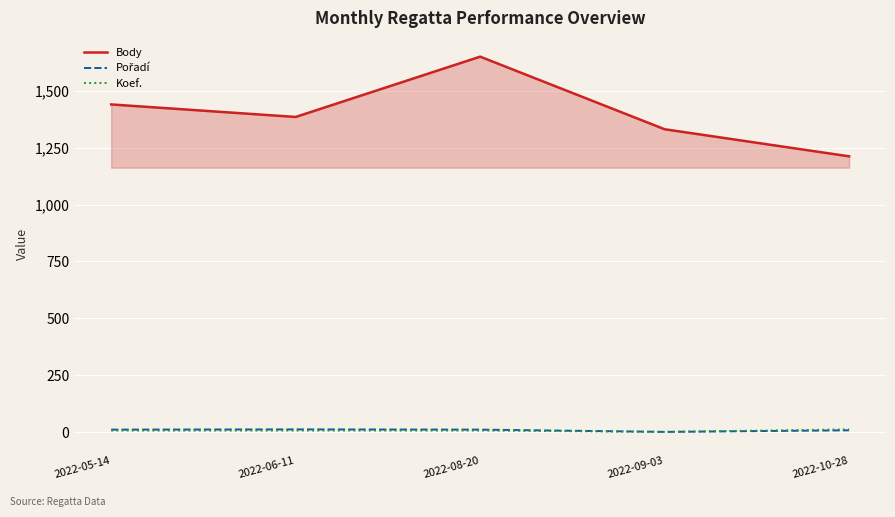

Which series has the largest total across all categories?

Body